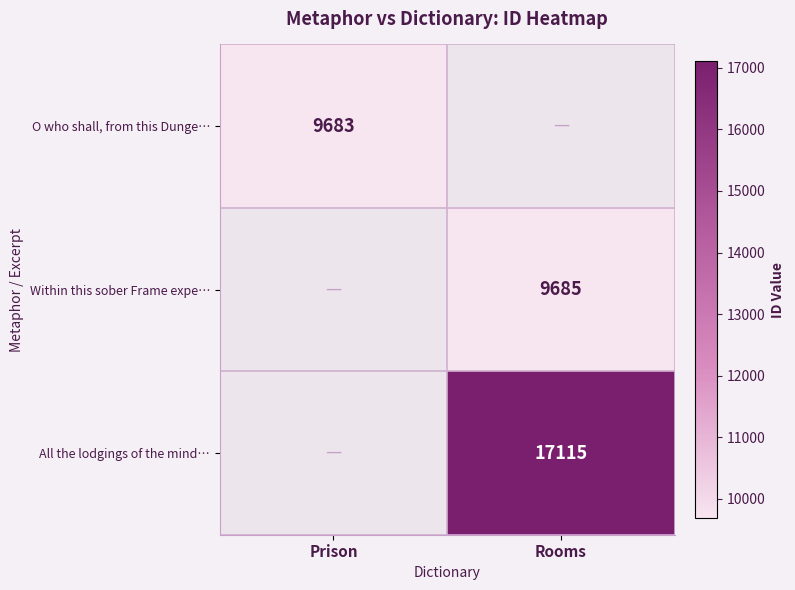

The value of All the lodgings of the mind… at Rooms is 17115. True or false?

True